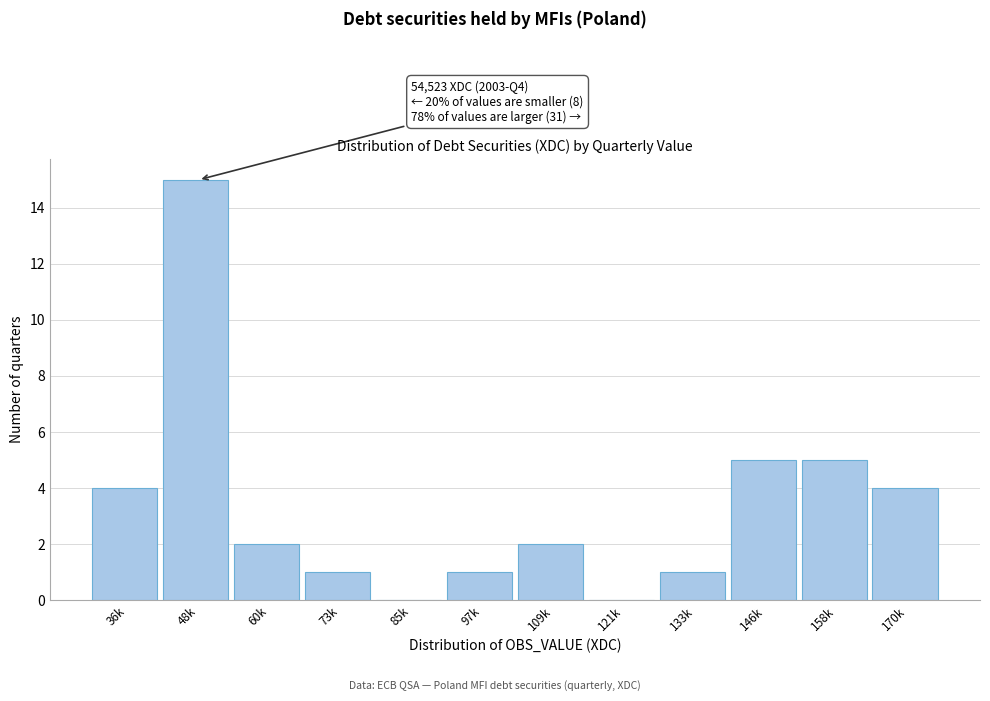

Reading left to right, transcribe all the data shown in this chart.

36k=4	48k=15	60k=2	73k=1	85k=0	97k=1	109k=2	121k=0	133k=1	146k=5	158k=5	170k=4